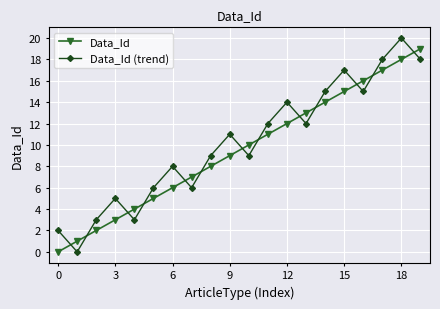

True or false: Data_Id and Data_Id (trend) intersect in this chart.

True